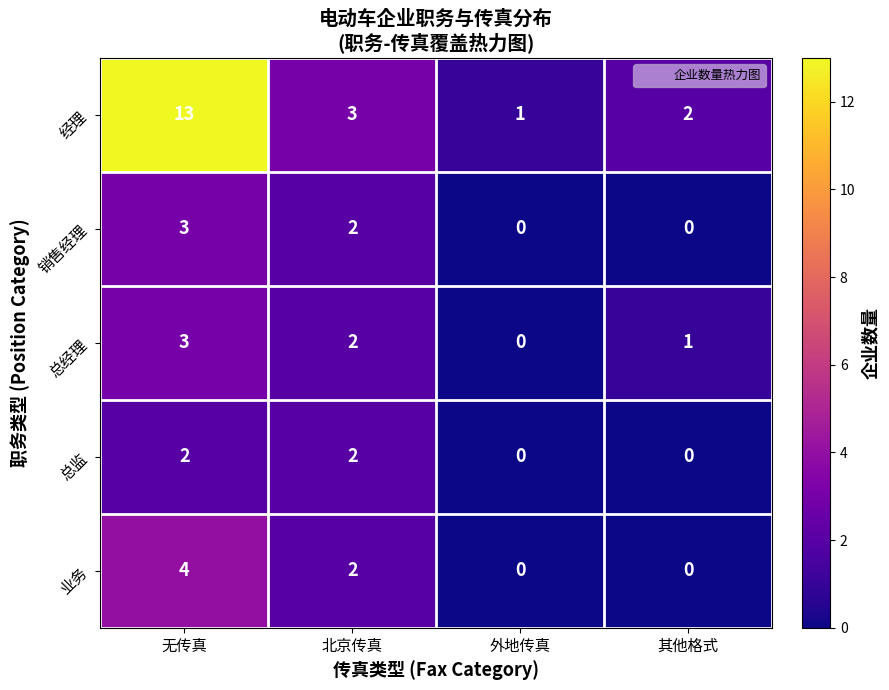

At which label is 总经理 closest to 1?

其他格式